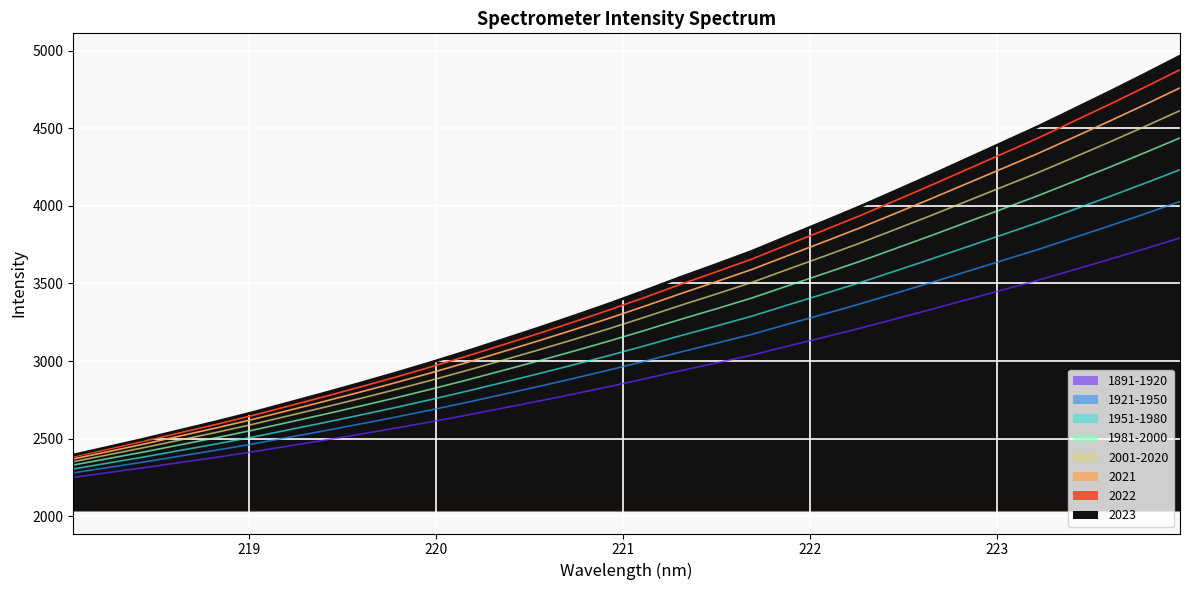

Which label corresponds to the smallest value in the chart?

218.0596